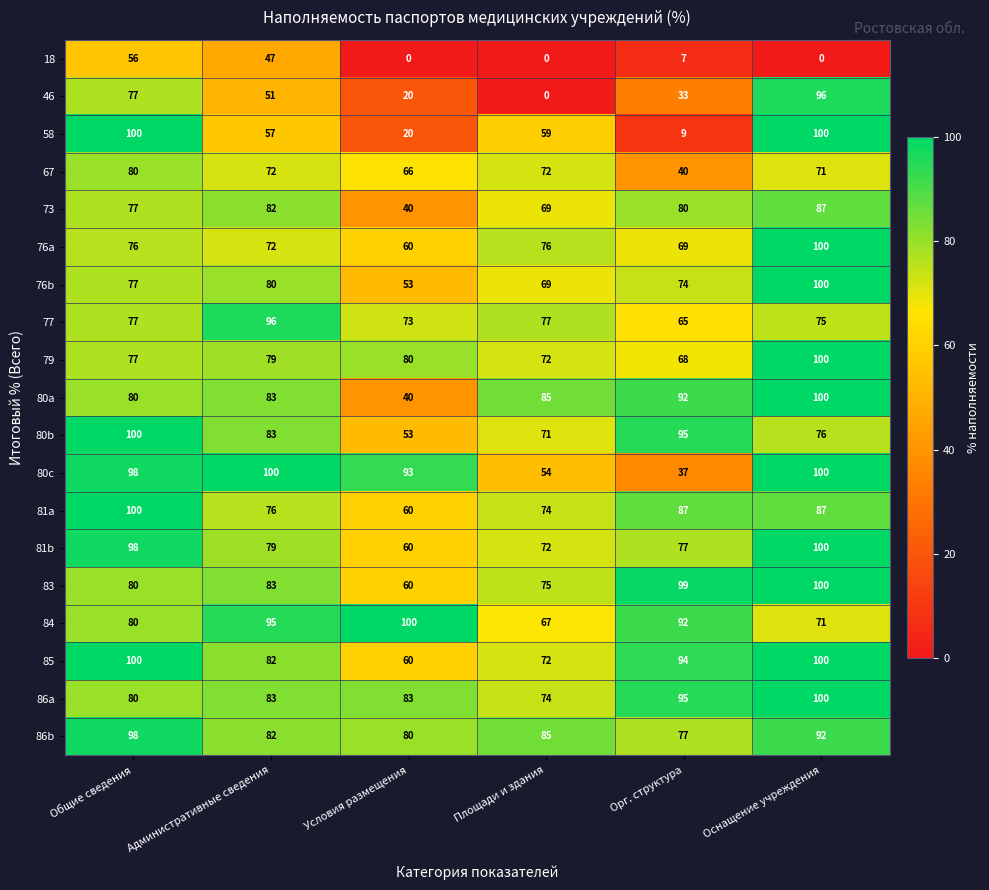

What is the sum of the 86b values at Общие сведения and Орг. структура?

175